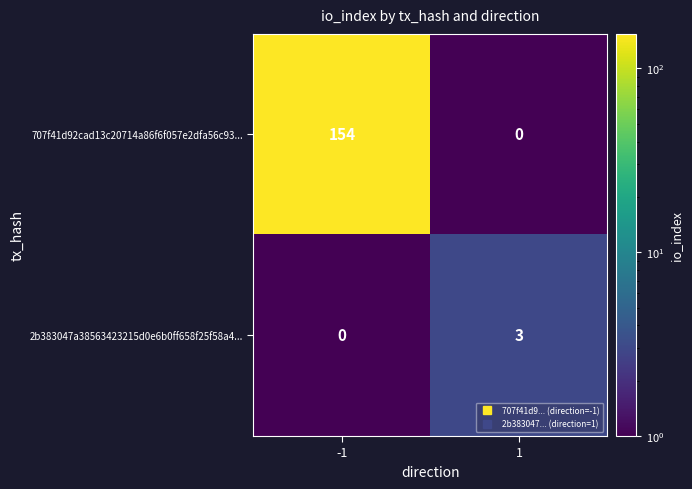

Between -1 and 1, which series saw the biggest shift?

707f41d92cad13c20714a86f6f057e2dfa56c93...